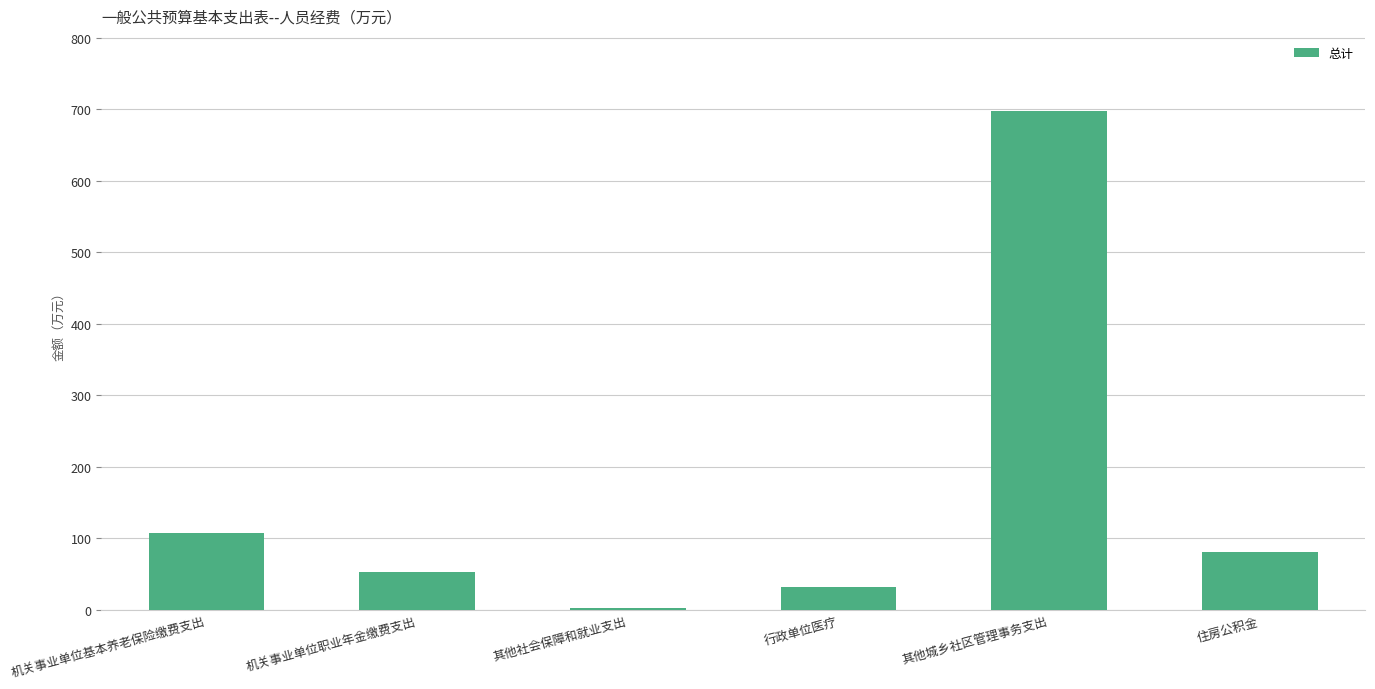

What is the label of the 5th bar from the left?

其他城乡社区管理事务支出